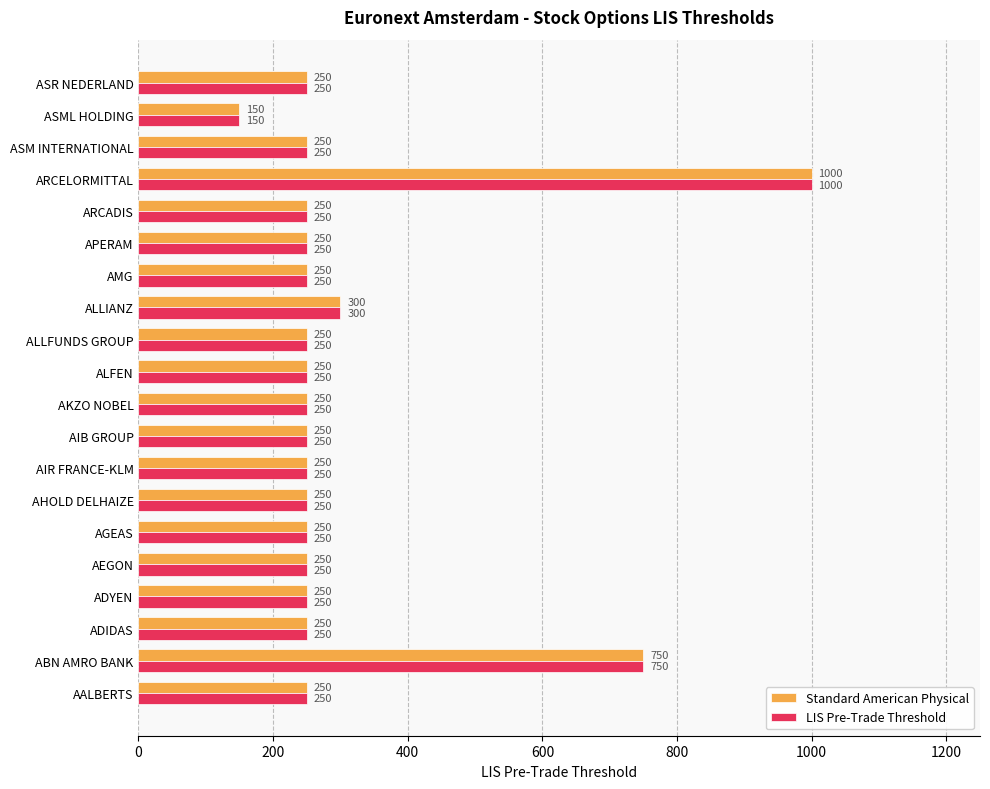

Is the value of Standard American Physical at AIR FRANCE-KLM greater than the value of LIS Pre-Trade Threshold at ARCELORMITTAL?

No